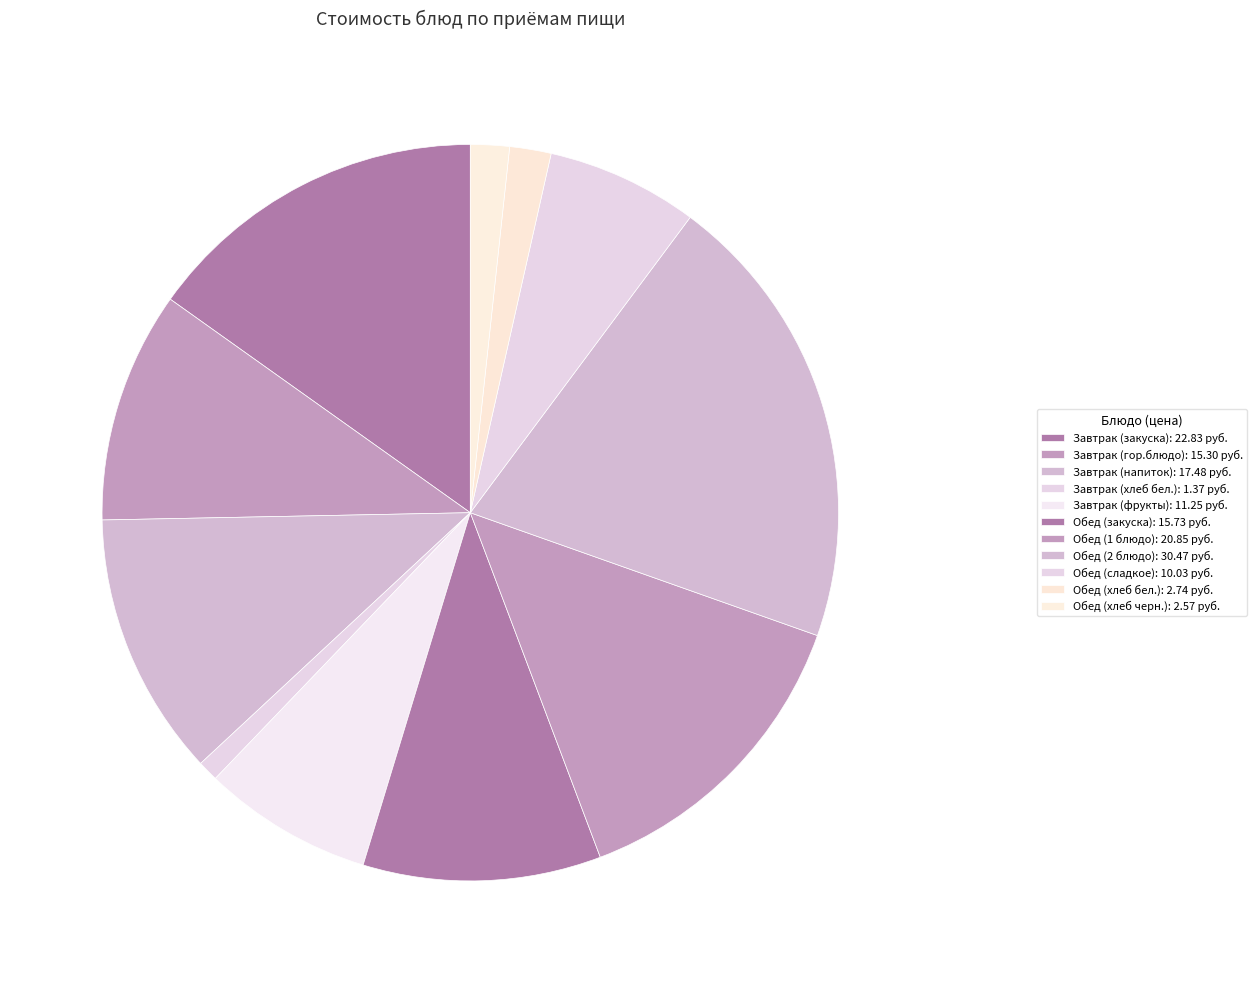

Is it true that Обед (1 блюдо) is 14% of the pie?

True